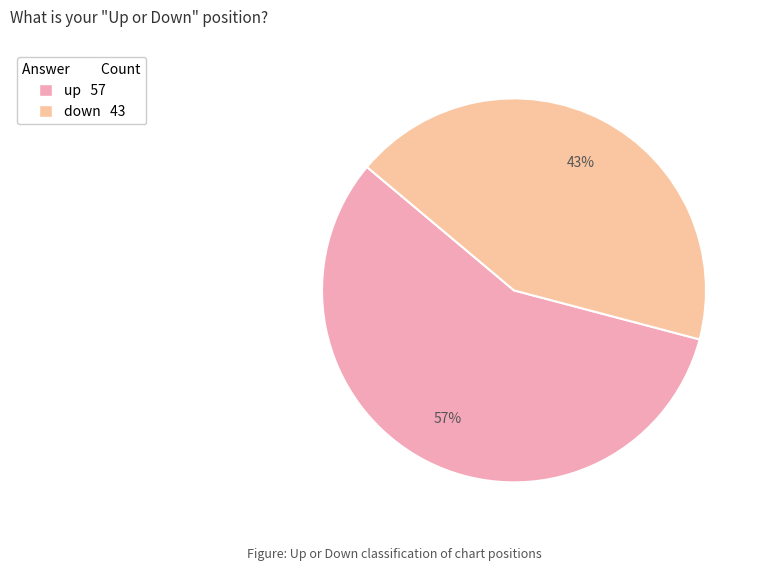

Rank the categories by value from highest to lowest.

up, down